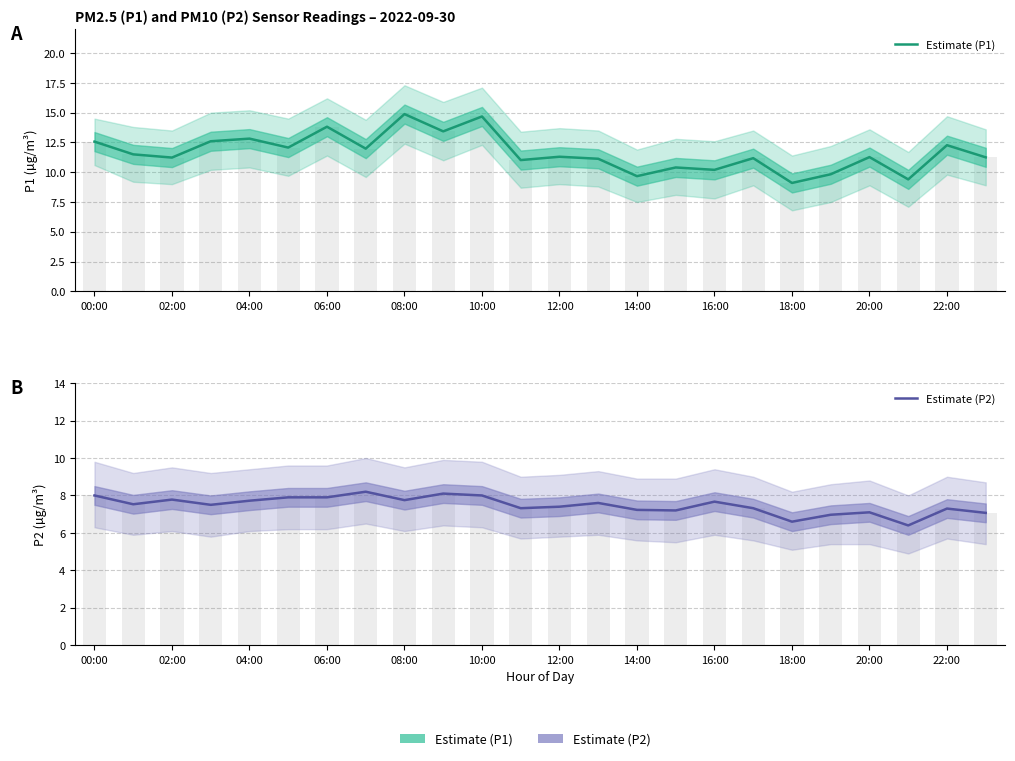

At which label does Estimate (P2) reach its minimum?

21